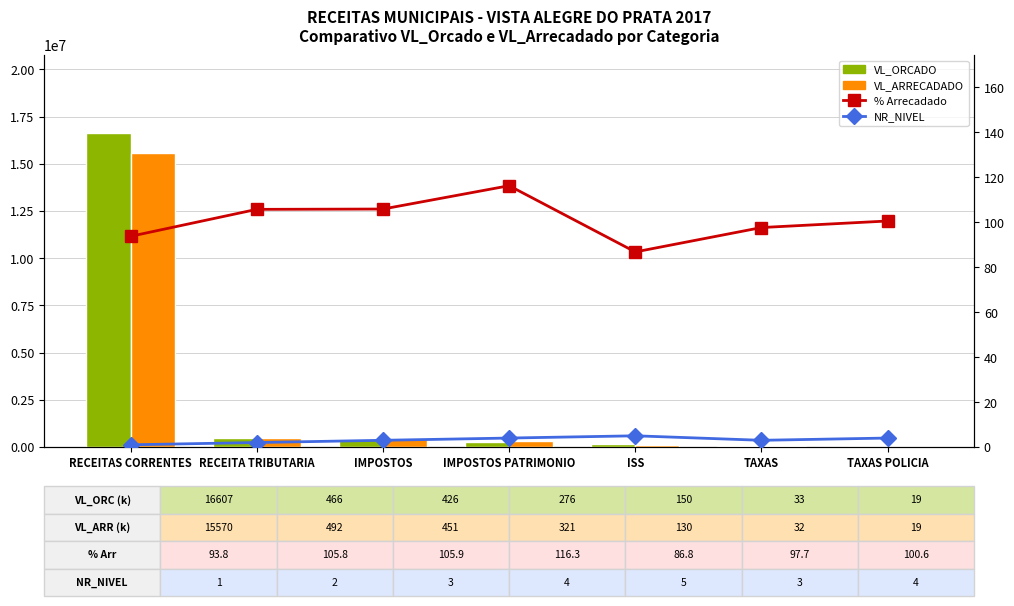

Is it true that NR_NIVEL equals 7.0 at TAXAS POLICIA?

False